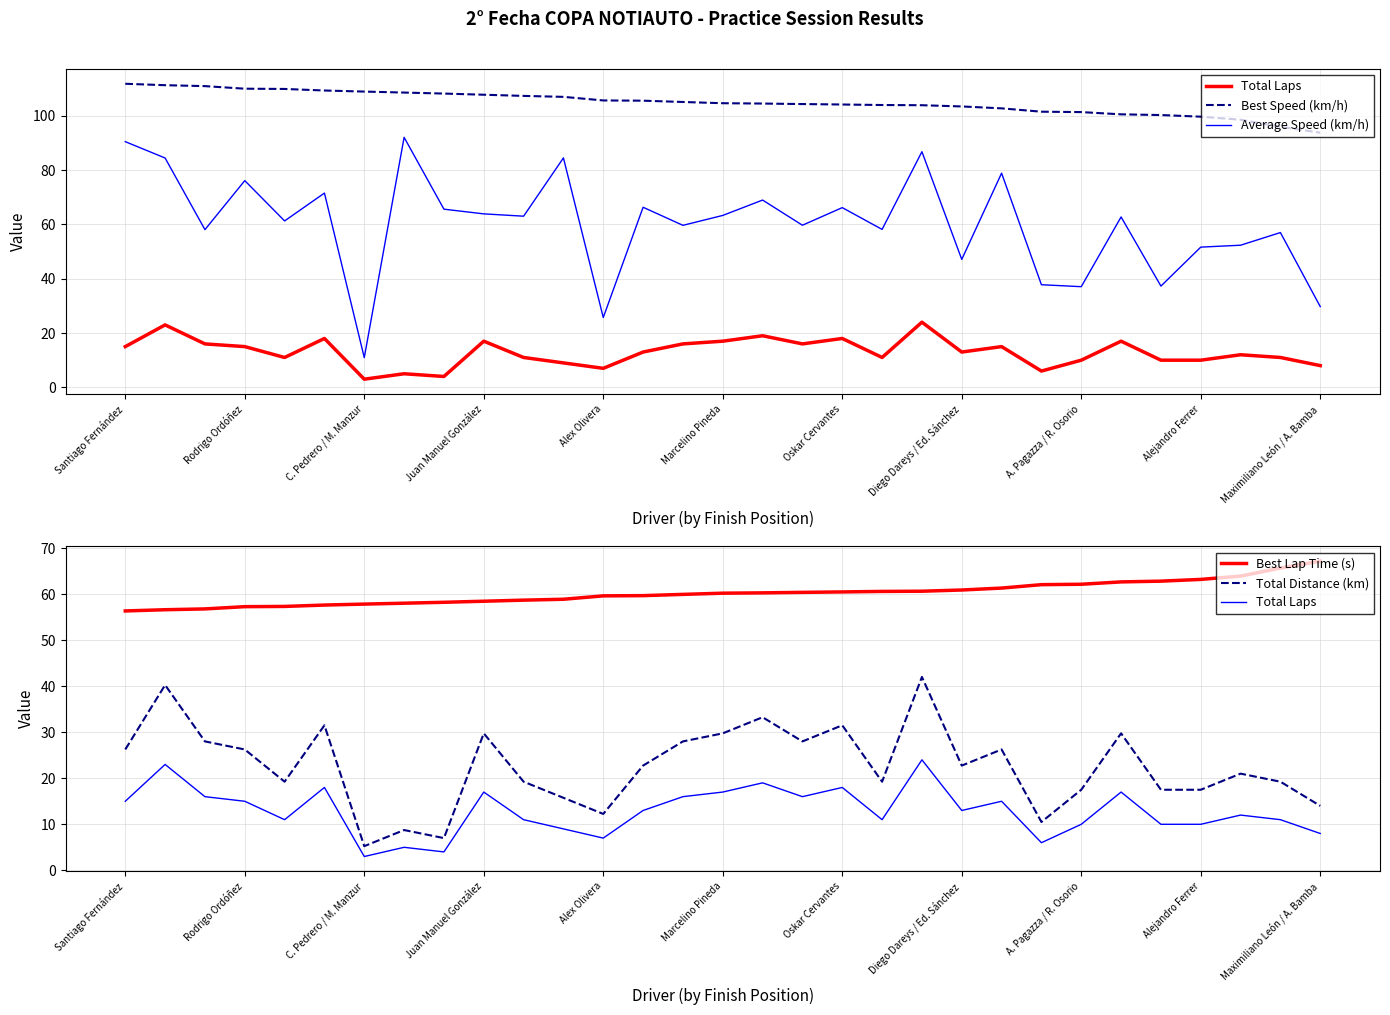

At how many categories does at least one series exceed 61?

31